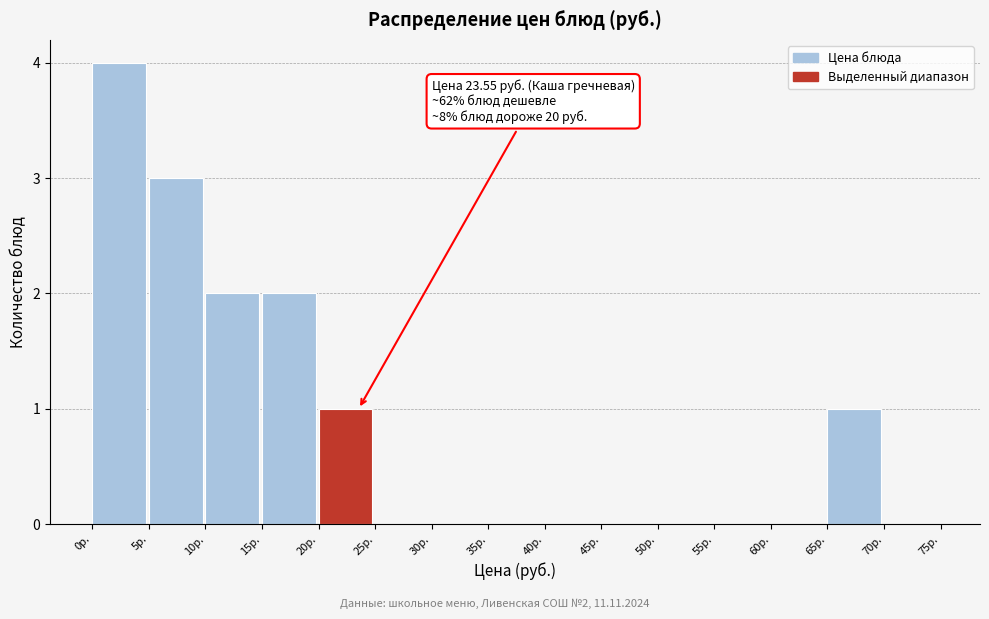

Which range on the x-axis has the tallest bar?

0 to 5